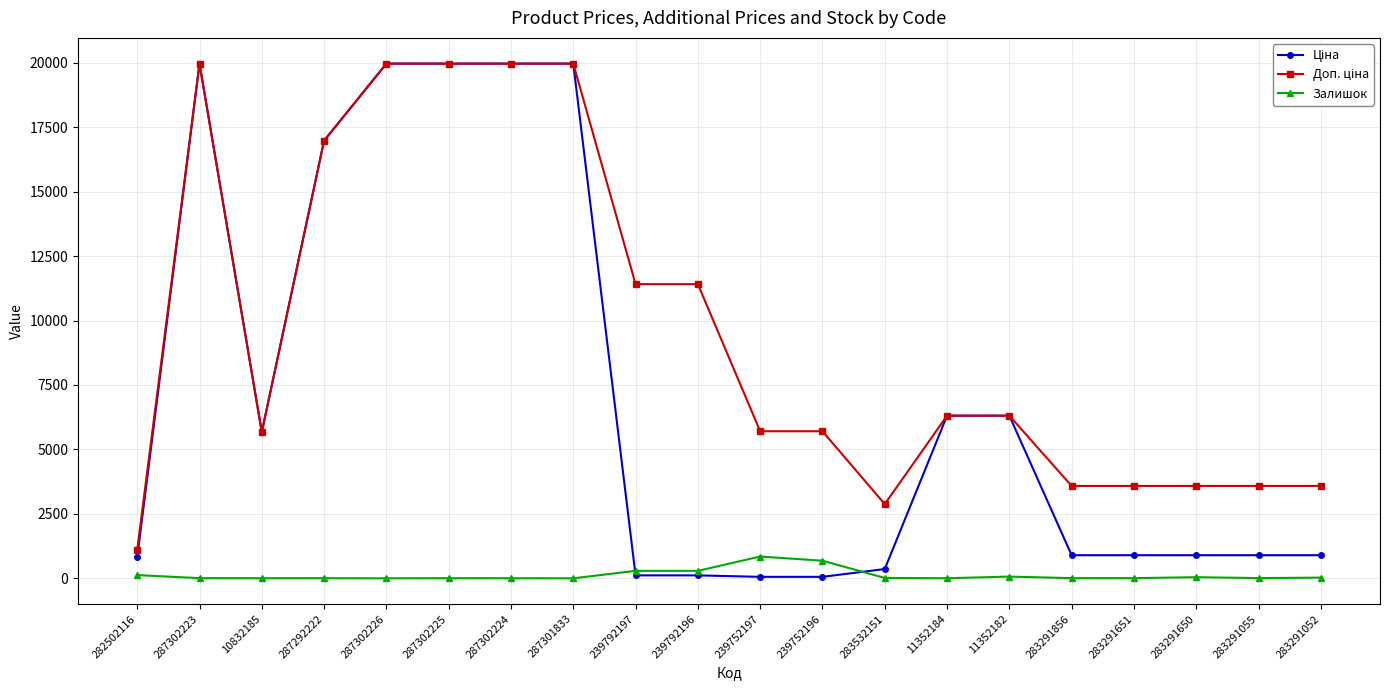

What is the label of the 15th point from the right?

287302225